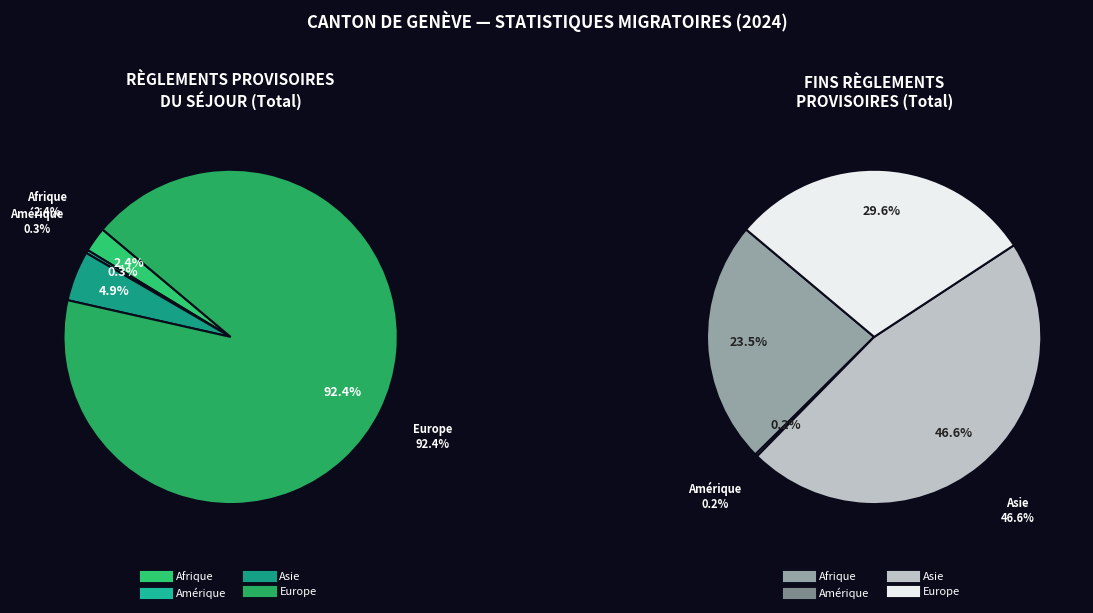

What percentage is the Afrique slice, to the nearest percent?

2%